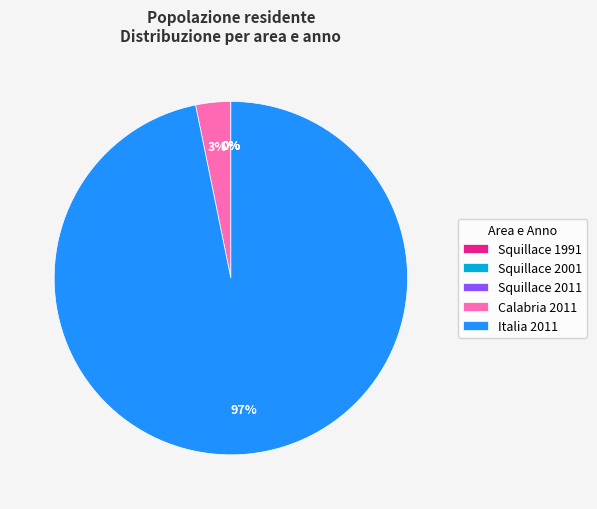

Which slice is the largest?

Italia 2011